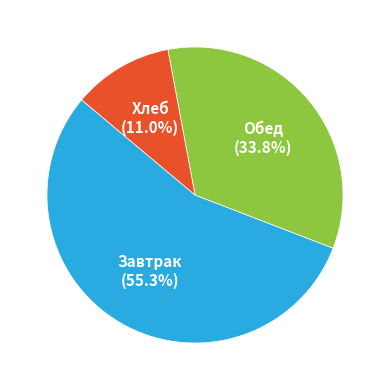

Does any single category account for the majority?

Yes